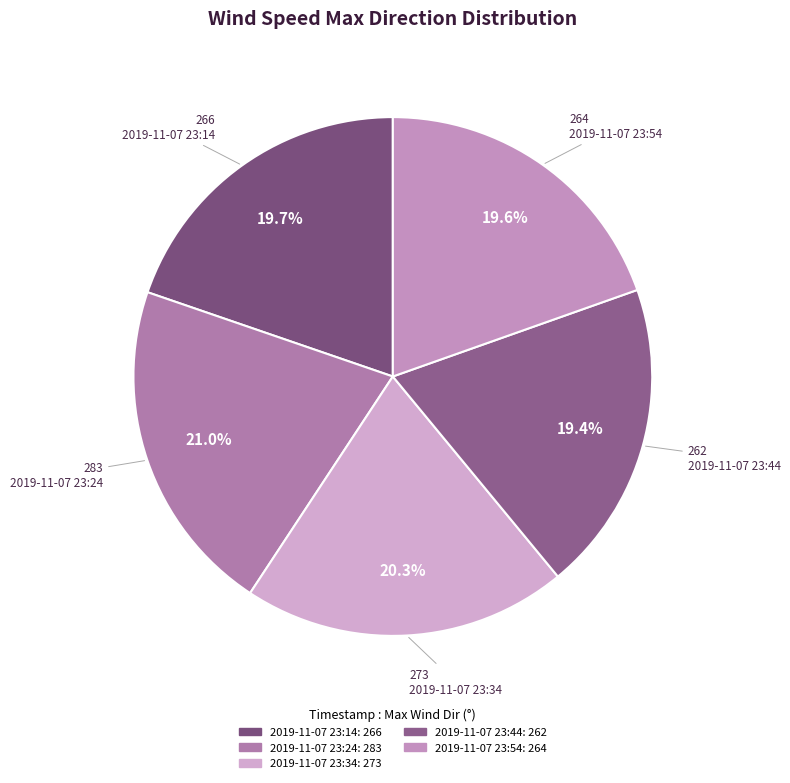

To the nearest percent, what is the average slice percentage?

20%